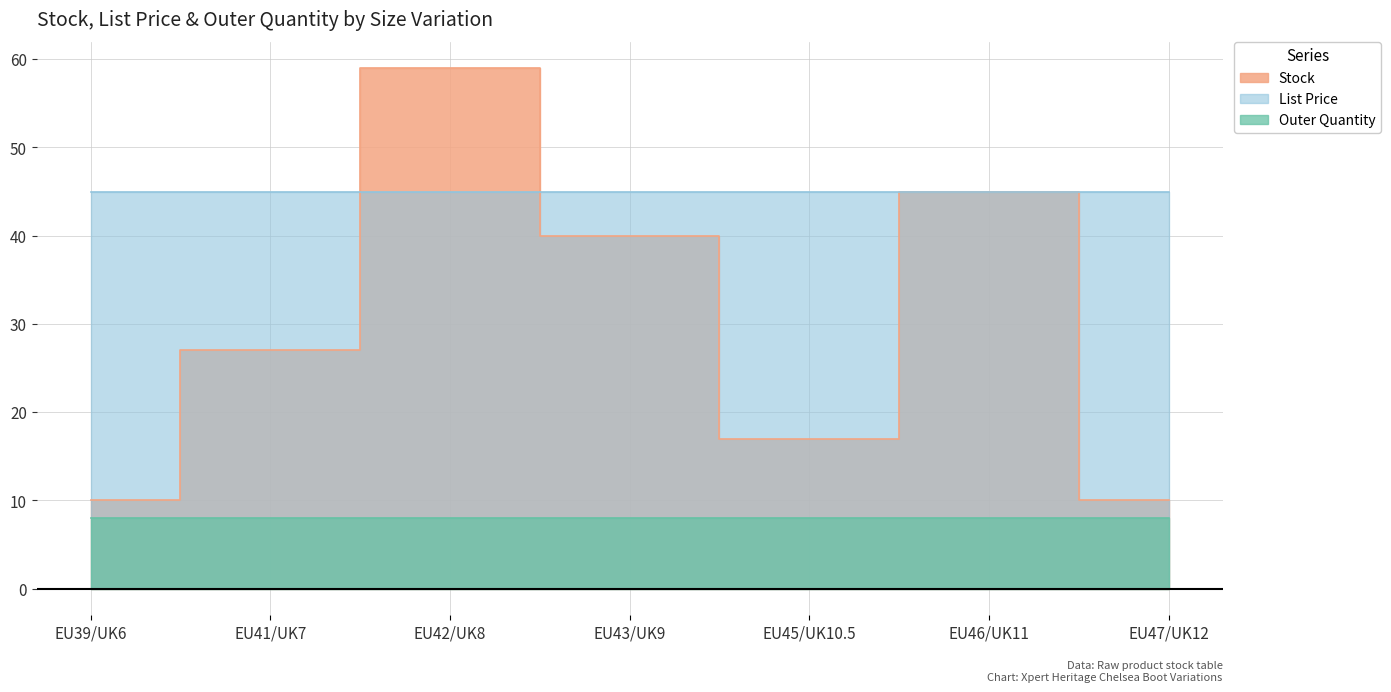

At how many categories does at least one series exceed 58?

1